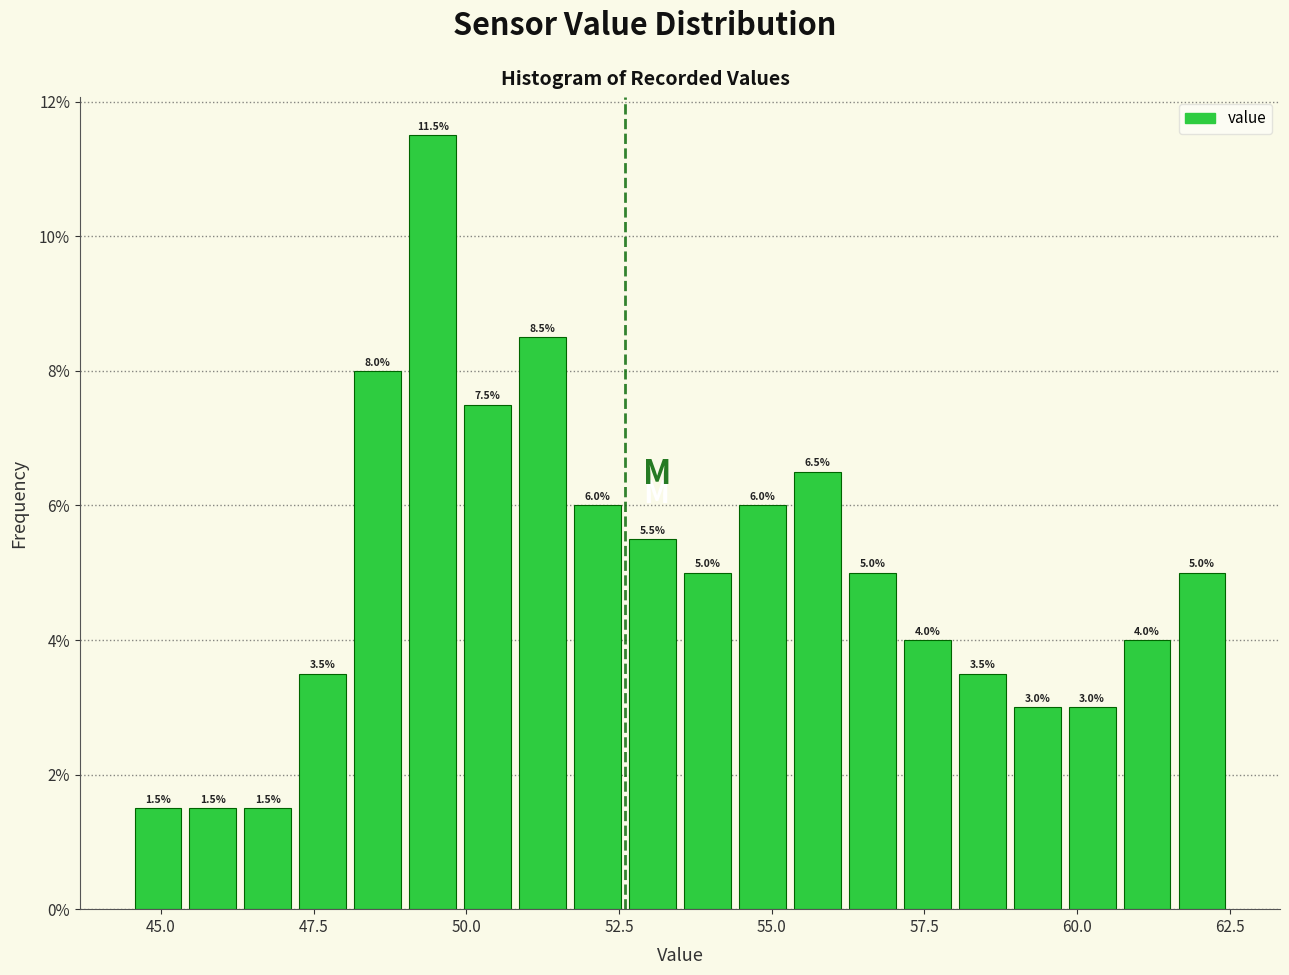

Around what value on the x-axis is the tallest bar? Give the approximate position of its centre, as read against the axis.

49.5